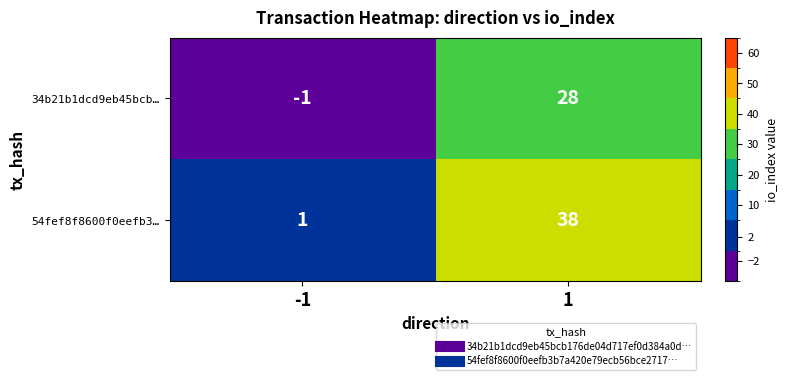

Rank the categories by 54fef8f8600f0eefb3… value from lowest to highest.

-1, 1